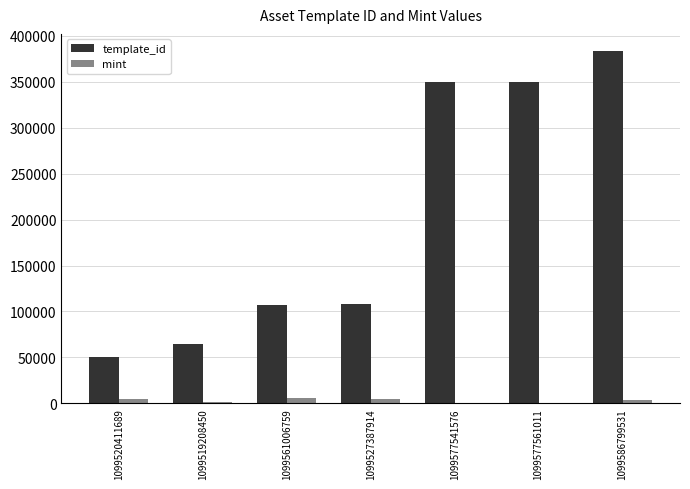

What is the average value of the template_id series?

201740